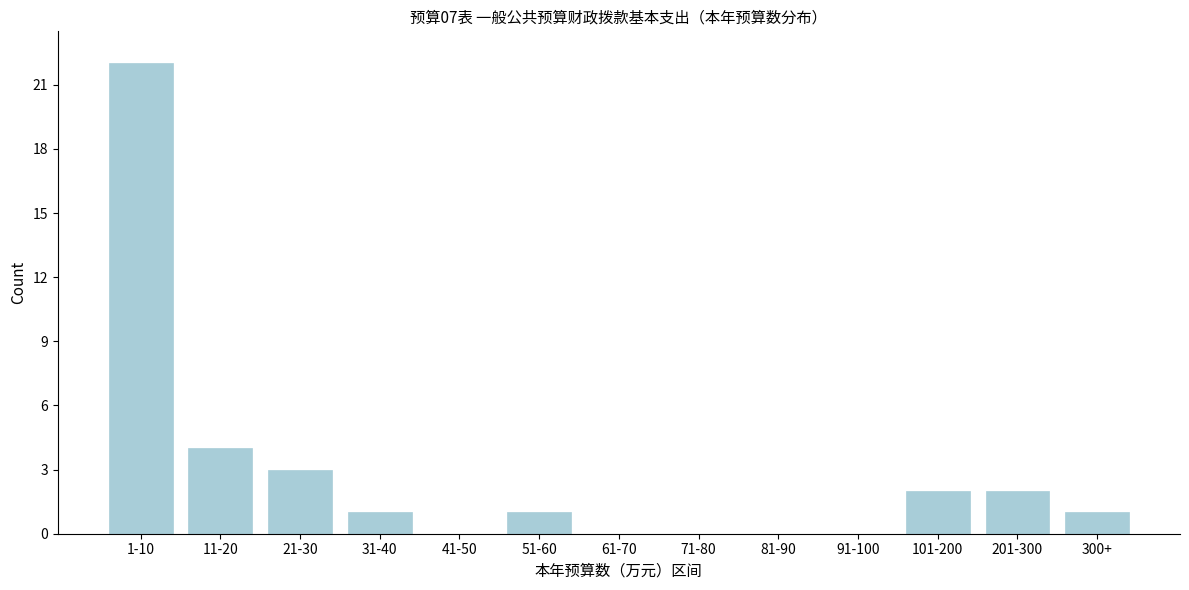

Reading left to right, extract all data points from this chart.

1-10=22	11-20=4	21-30=3	31-40=1	41-50=0	51-60=1	61-70=0	71-80=0	81-90=0	91-100=0	101-200=2	201-300=2	300+=1